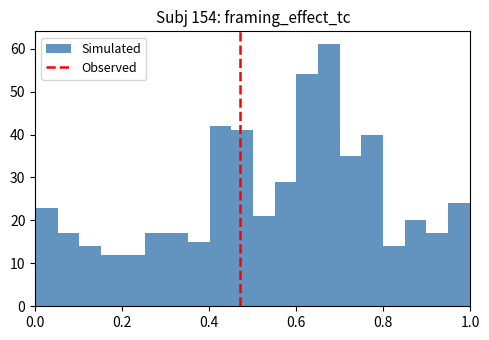

Around what value on the x-axis is the tallest bar? Give the approximate position of its centre, as read against the axis.

0.68